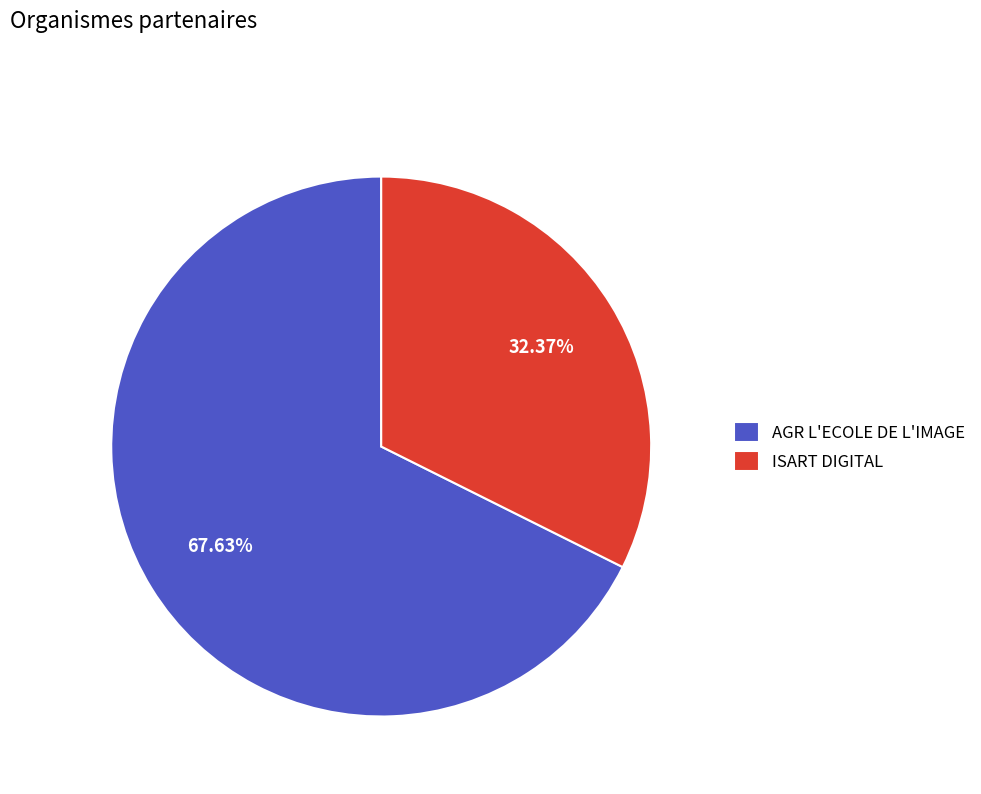

Rank the categories by value from lowest to highest.

ISART DIGITAL, AGR L'ECOLE DE L'IMAGE